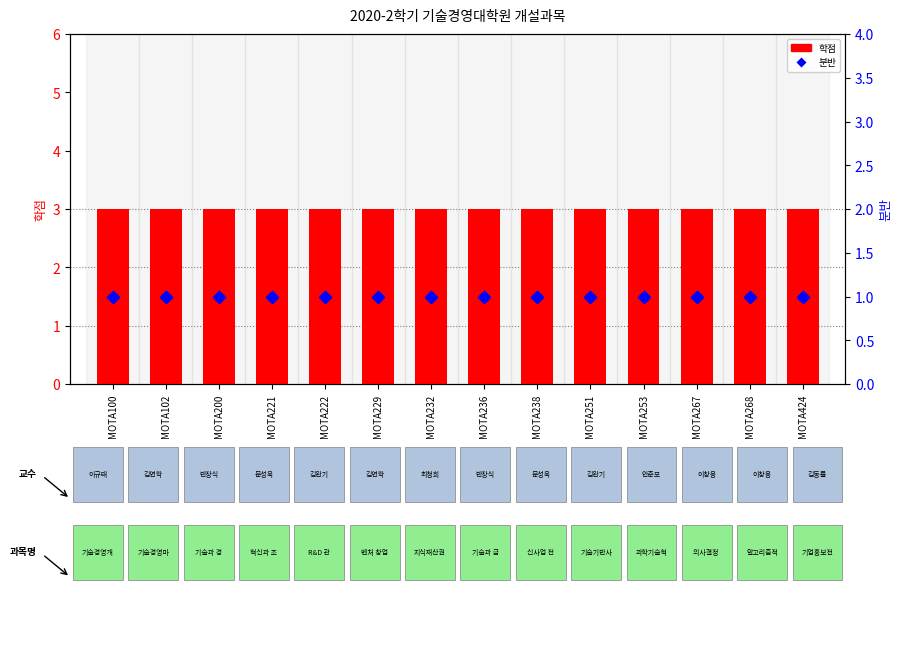

Which series contains the lowest Y value?

분반